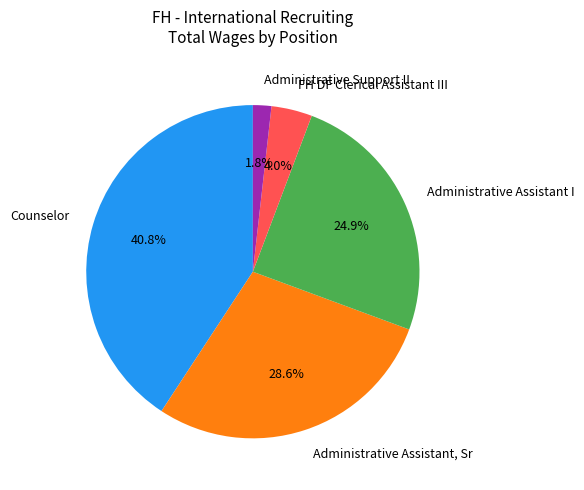

Count the number of slices in the pie.

5